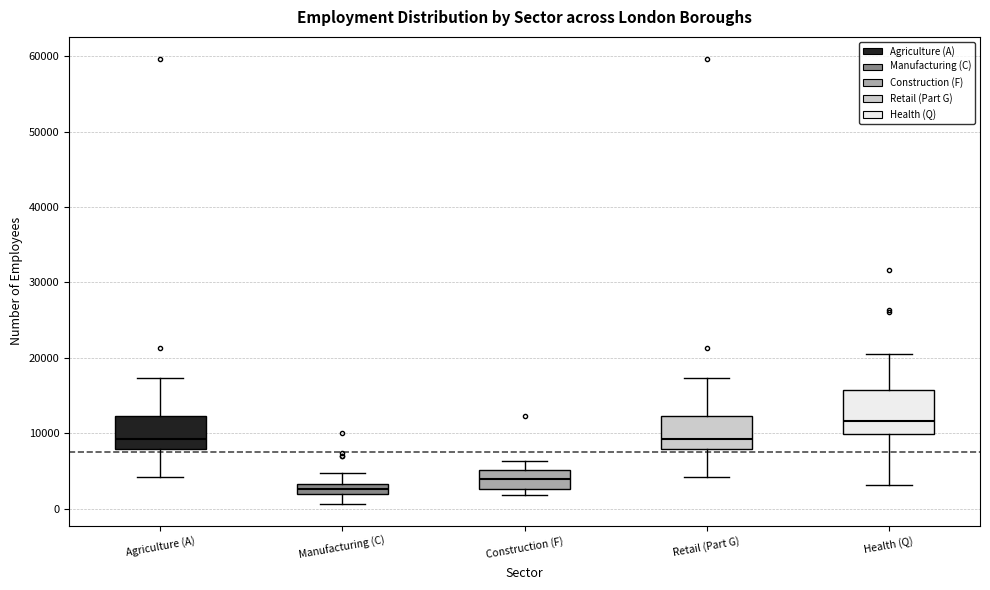

Which box's median line is the lowest?

Manufacturing (C)